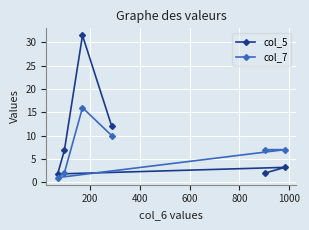

In col_7, how many points are higher than both neighbors (excluding endpoints)?

1